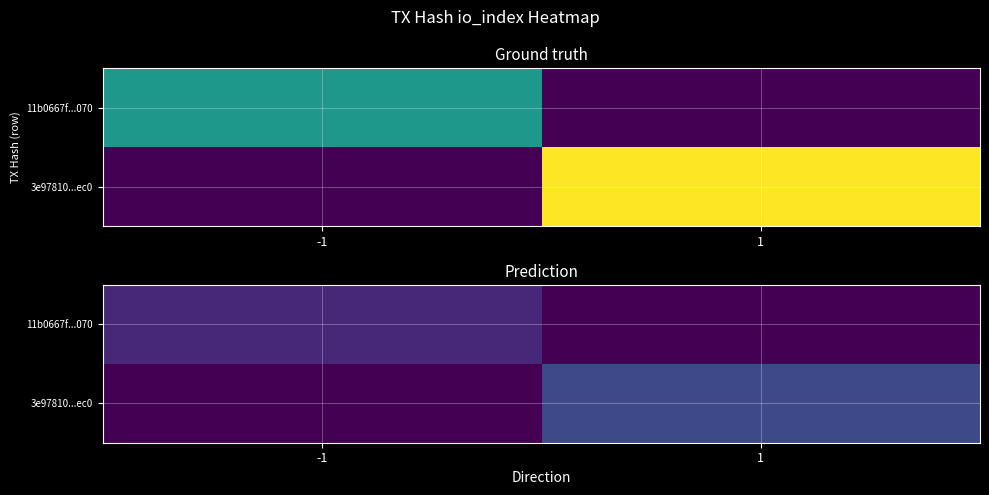

How many values in the 11b0667f...070 series are below 1?

1